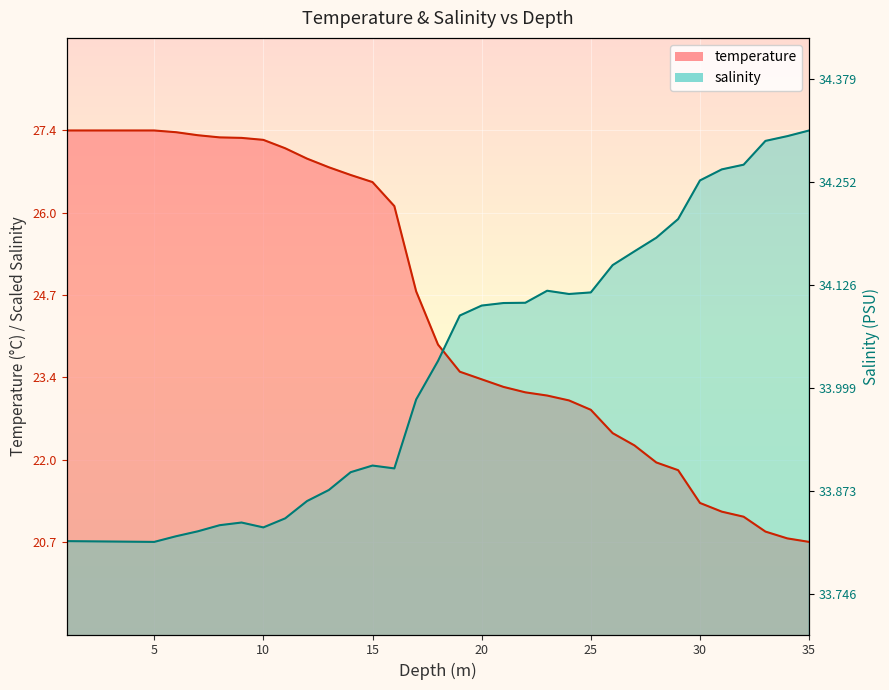

How many lines are shown in the chart?

2